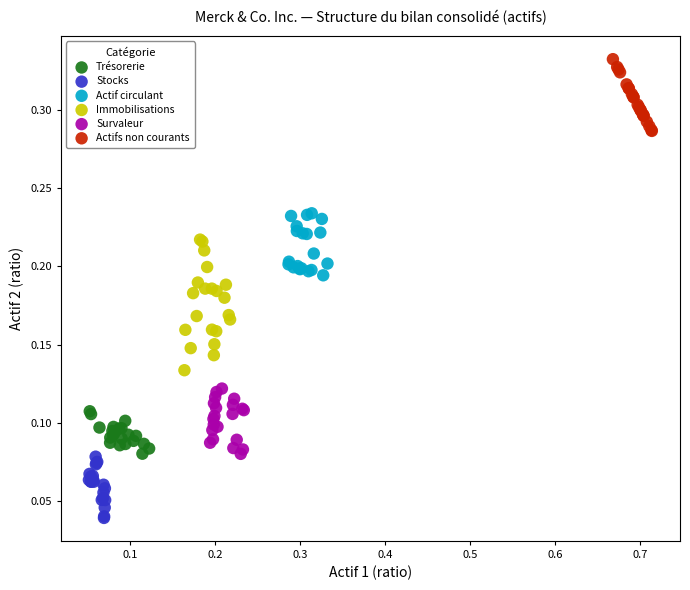

Which series contains the highest Y value?

Actifs non courants